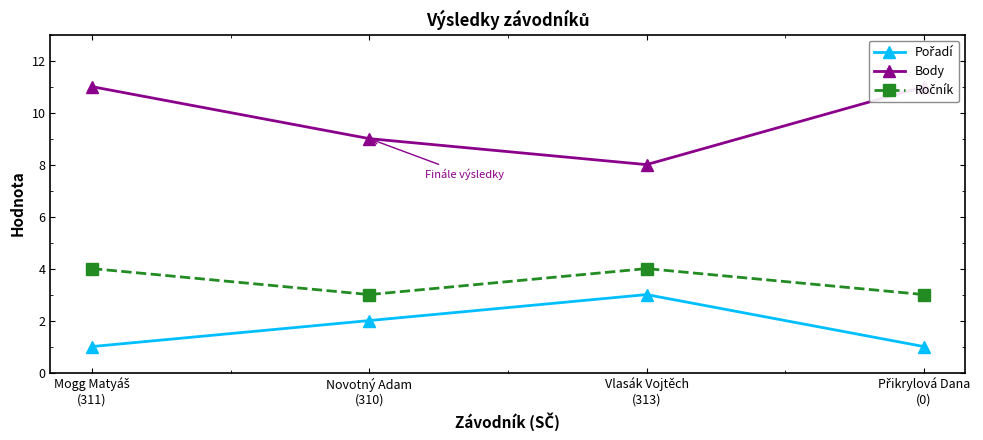

True or false: Body and Ročník cross at least once.

False